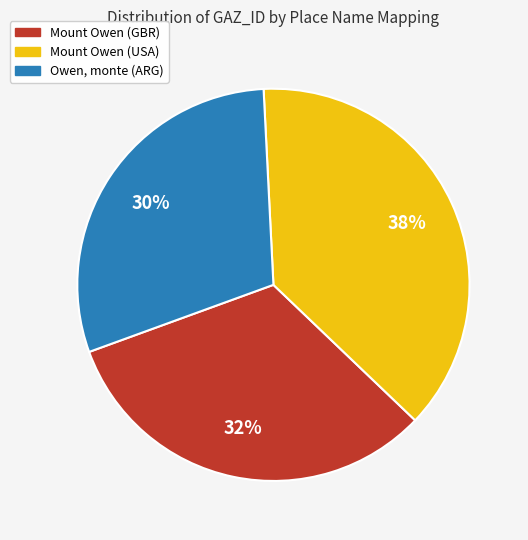

Rank the categories by value from lowest to highest.

Owen, monte (ARG), Mount Owen (GBR), Mount Owen (USA)